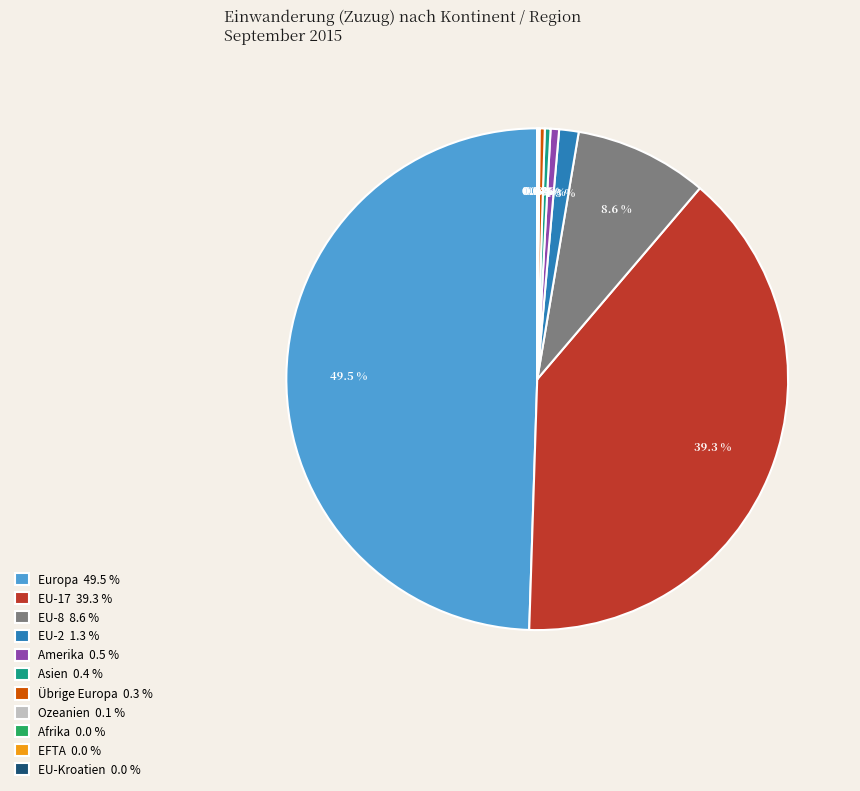

Is the sum of Amerika 0.5 % and EU-17 39.3 % greater than half?

No